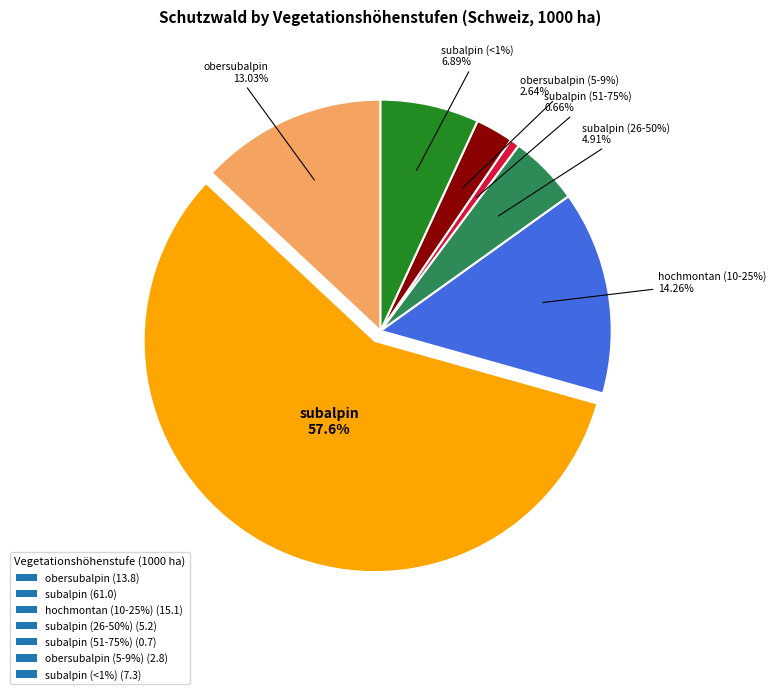

How many segments does this pie chart have?

7